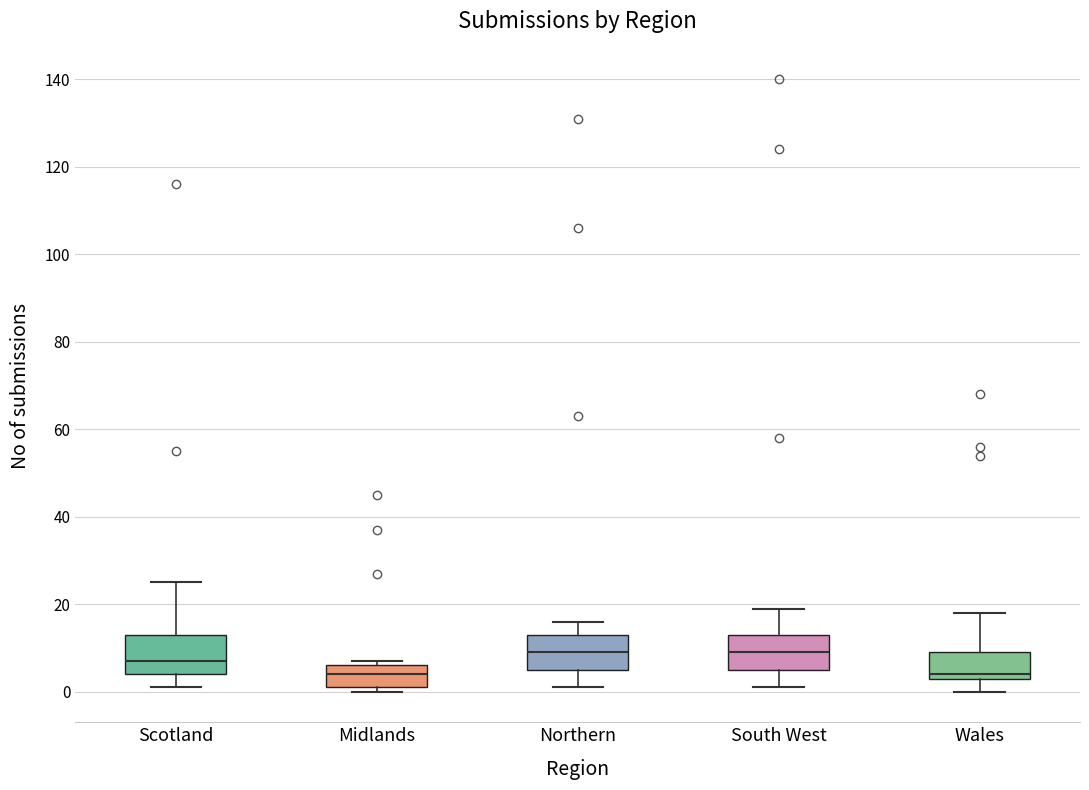

Where is the lower edge of the box for South West on the y-axis? The values are not printed on the chart, so give them approximately, as read against the axis.

6